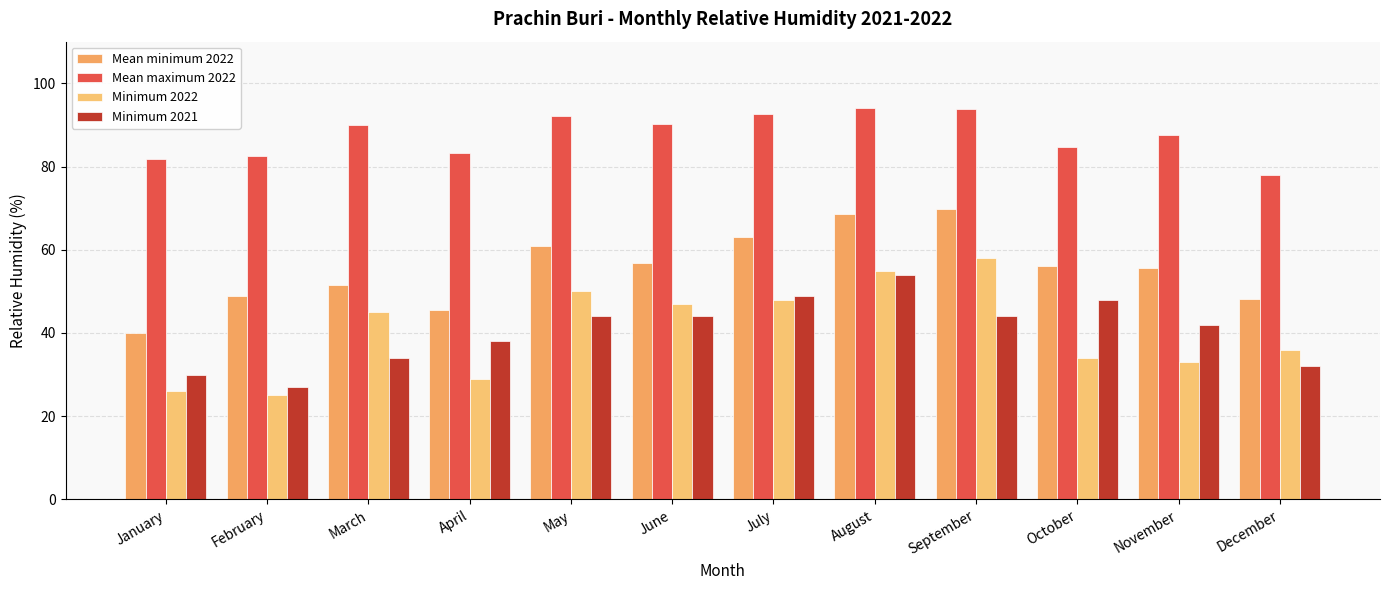

Are the bars horizontal?

No